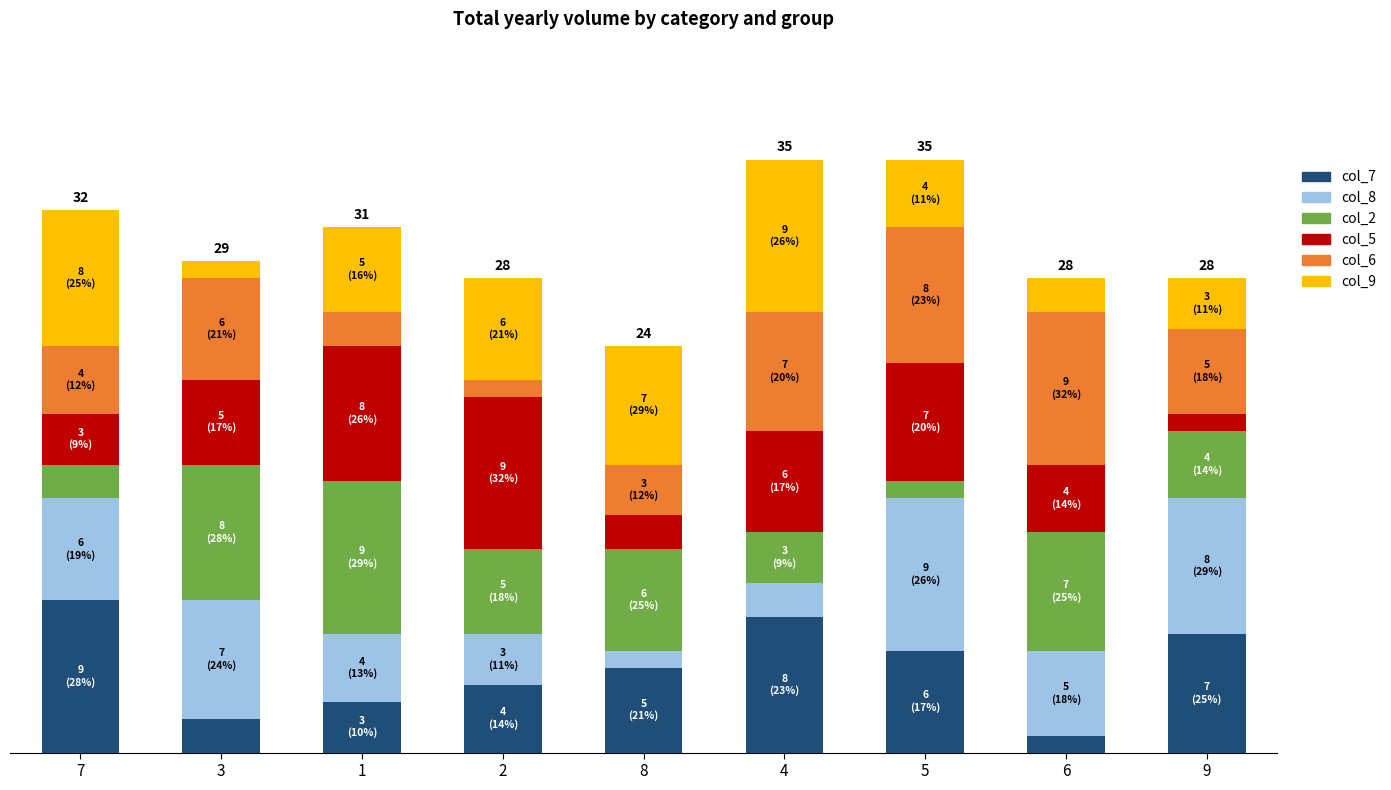

What are all the series names shown in the legend?

col_7, col_8, col_2, col_5, col_6, col_9